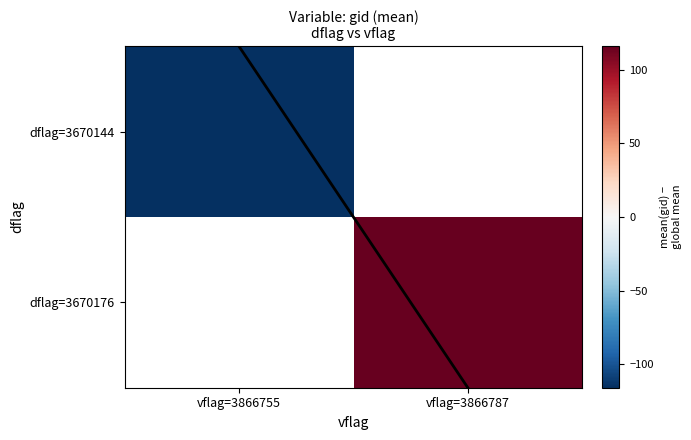

Between vflag=3866755 and vflag=3866787, which is larger?

vflag=3866787